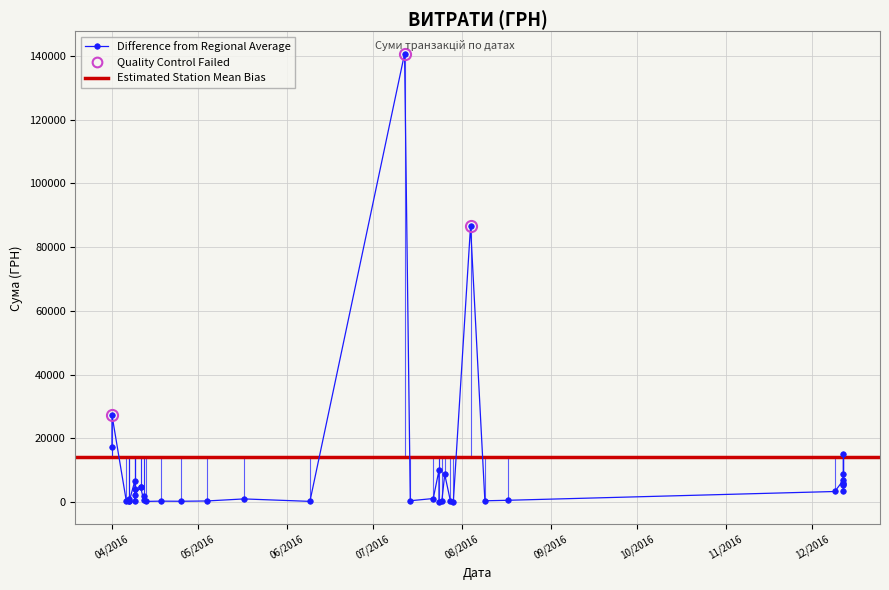

What is the label of the 26th point from the right?

25.07.2016